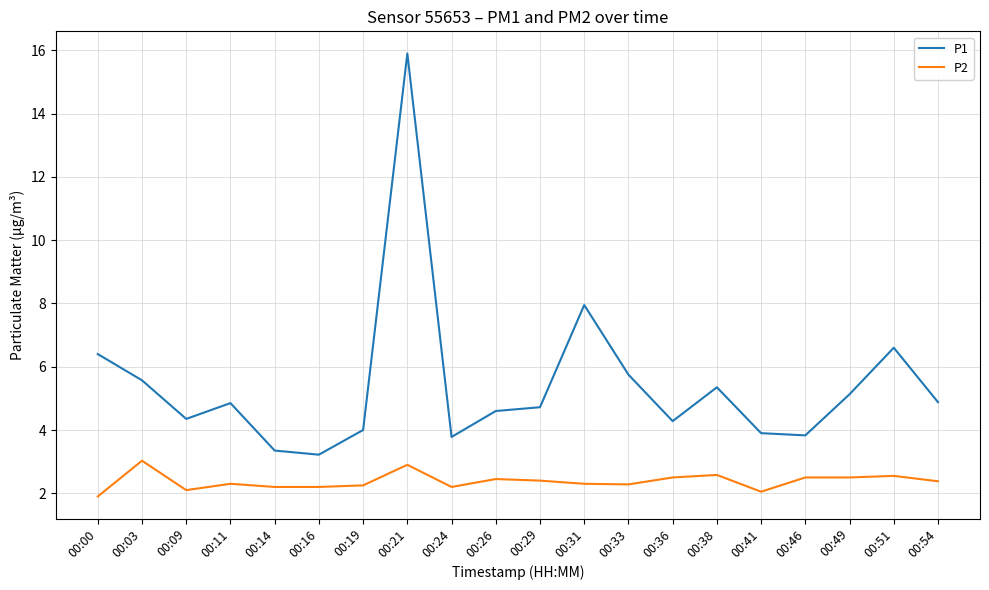

Does the chart have visible grid lines?

Yes